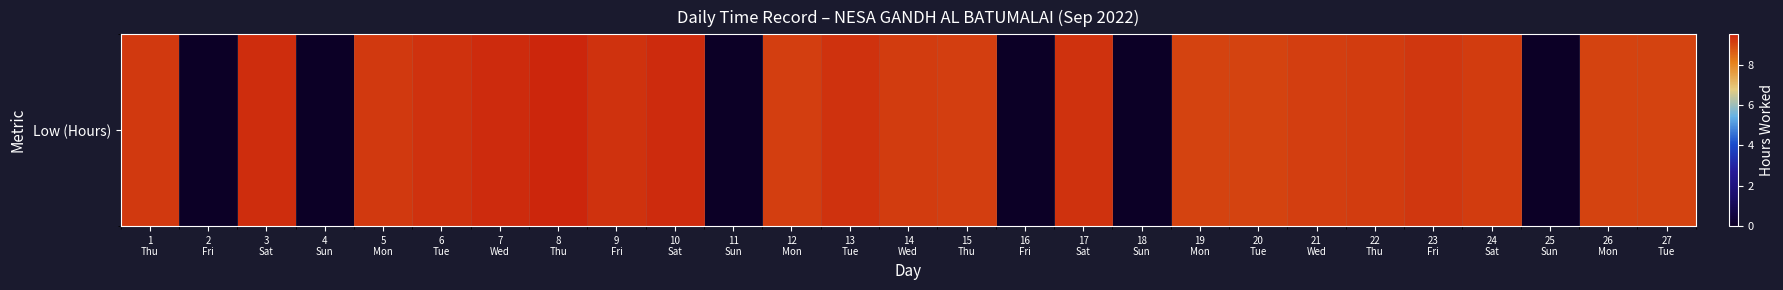

Is it true that the value at 8
Thu is 14.9?

False